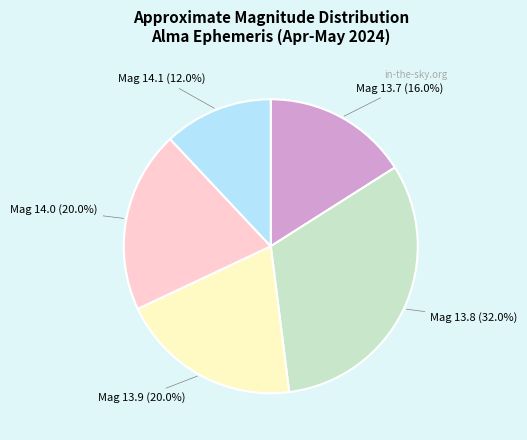

Count the number of slices in the pie.

5